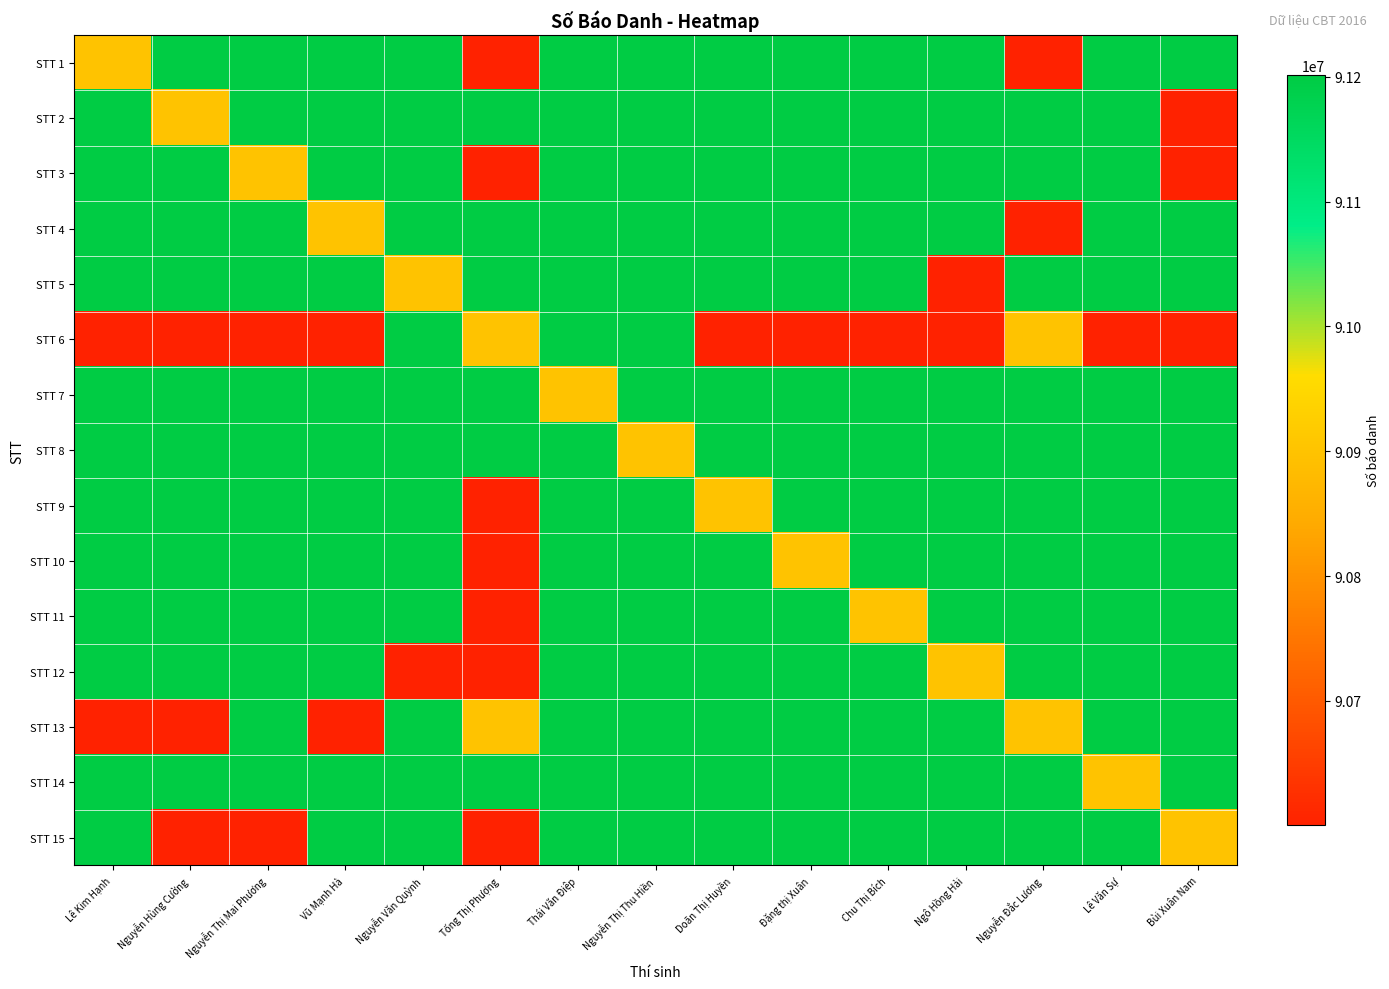

At Ngô Hồng Hải, list the series in order from largest to smallest.

STT 7, STT 11, STT 2, STT 13, STT 8, STT 15, STT 4, STT 3, STT 9, STT 14, STT 10, STT 1, STT 12, STT 5, STT 6